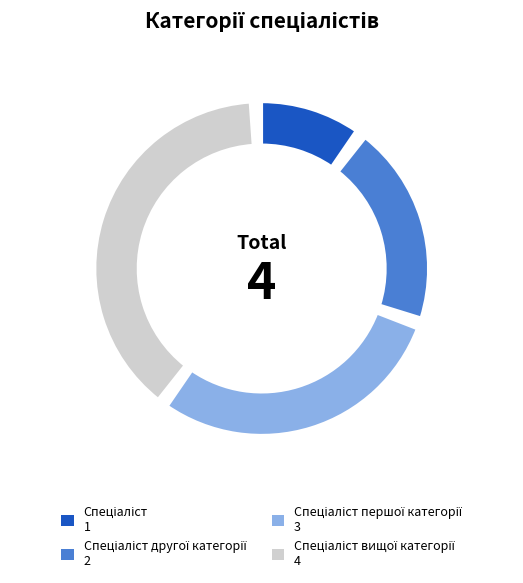

To the nearest percent, what is the combined percentage of Спеціаліст and Спеціаліст першої категорії?

40%